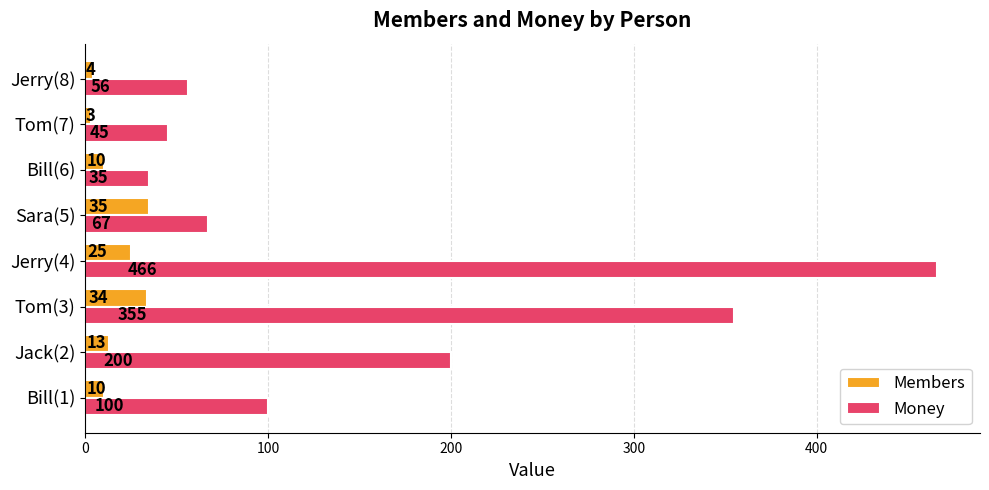

At which category is the sum across all series the highest?

Jerry(4)